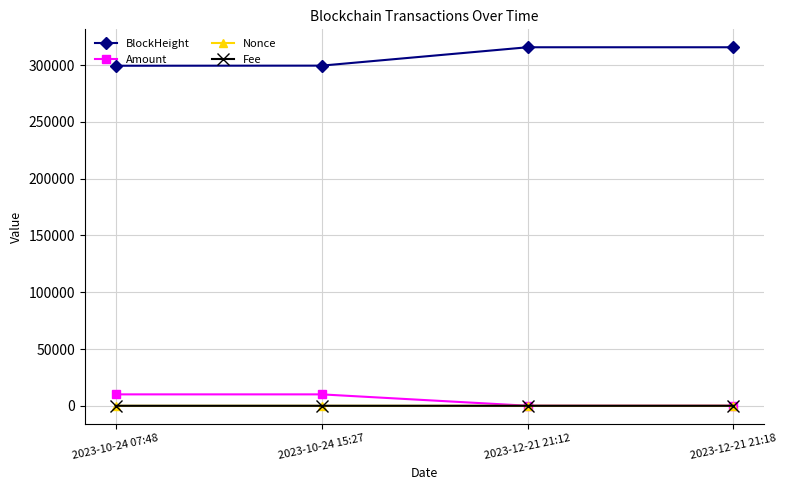

What is the maximum value shown in the chart?

315650.0